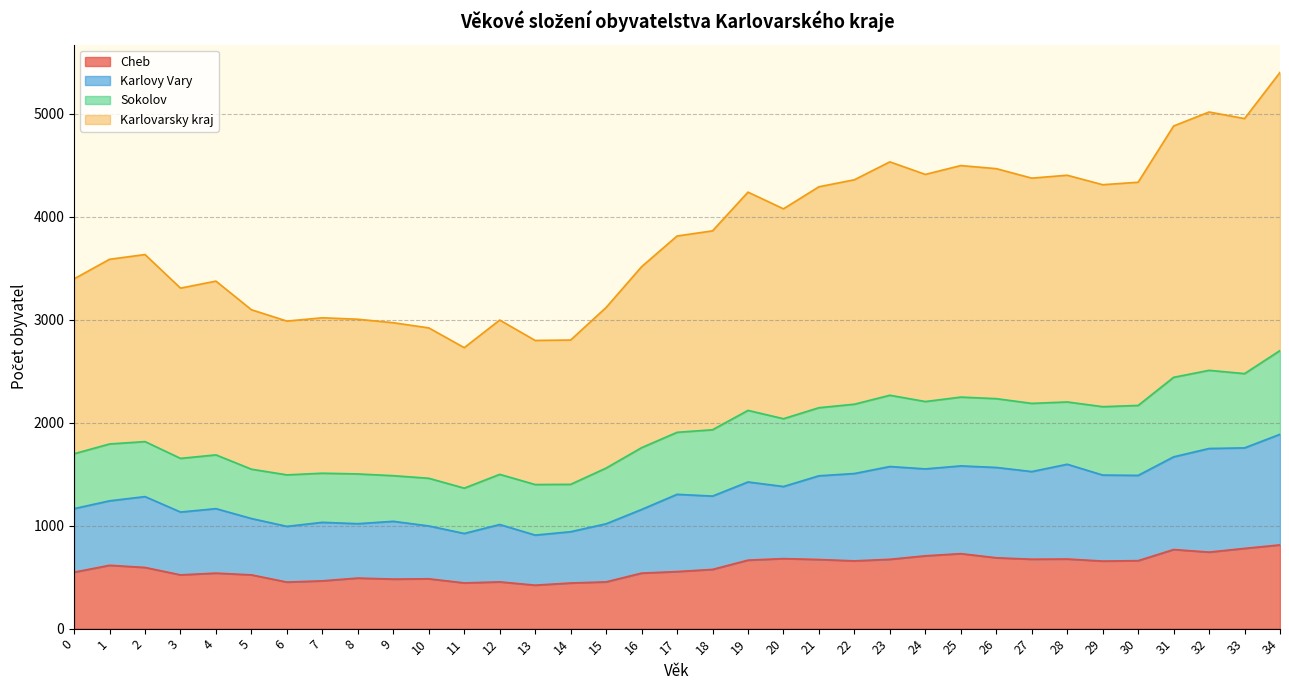

At which label does Karlovarsky kraj reach its peak?

34